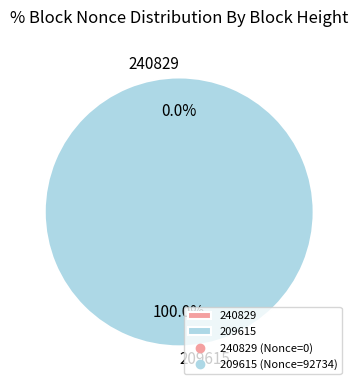

To the nearest percent, what percentage of the pie is 209615?

100%